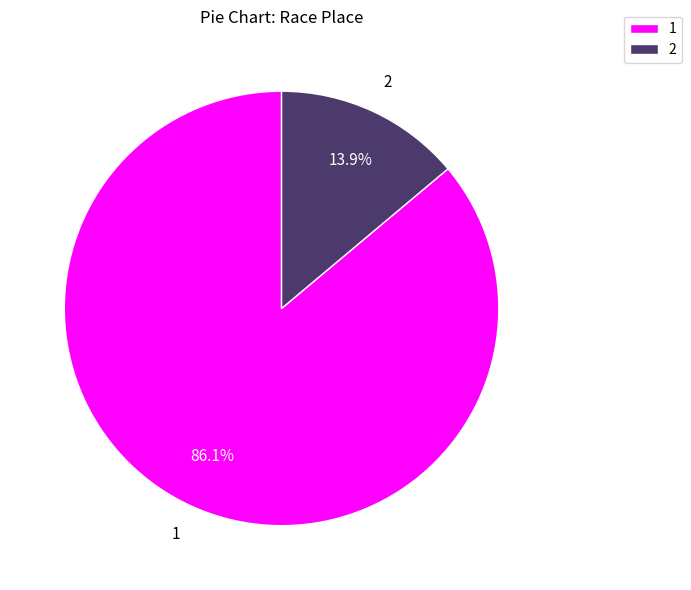

How many segments does this pie chart have?

2